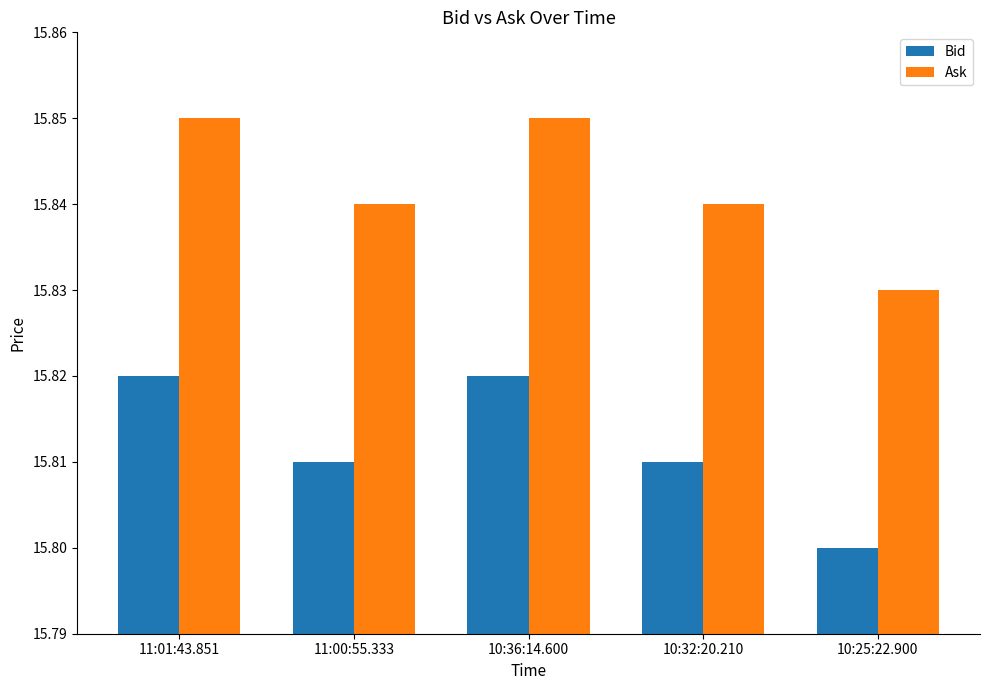

Which label corresponds to the smallest value in the chart?

10:25:22.900